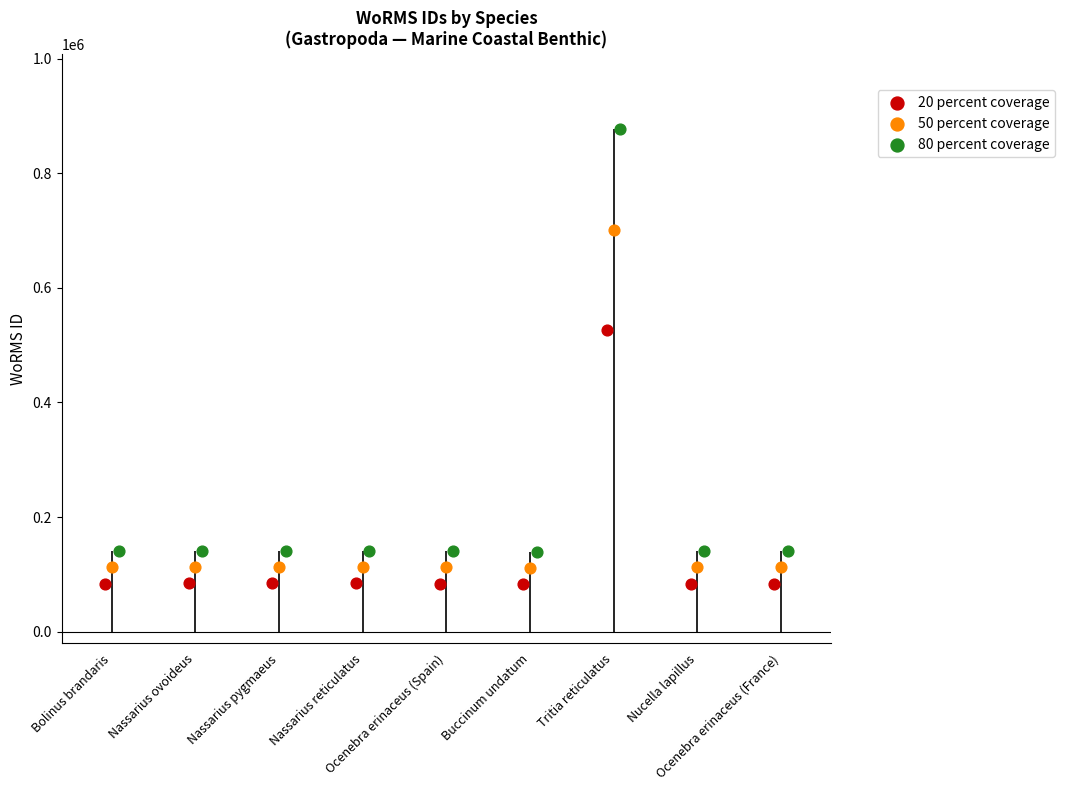

What are all the series names shown in the legend?

20 percent coverage, 50 percent coverage, 80 percent coverage